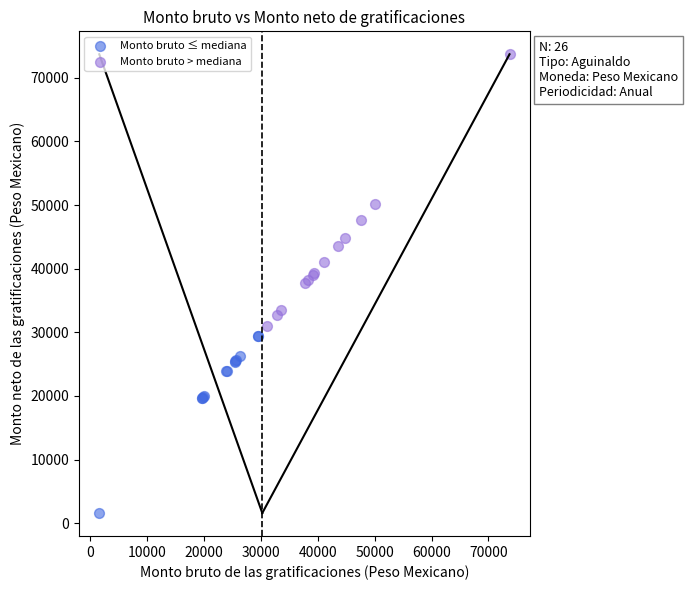

Which series contains the lowest Y value?

Monto bruto ≤ mediana